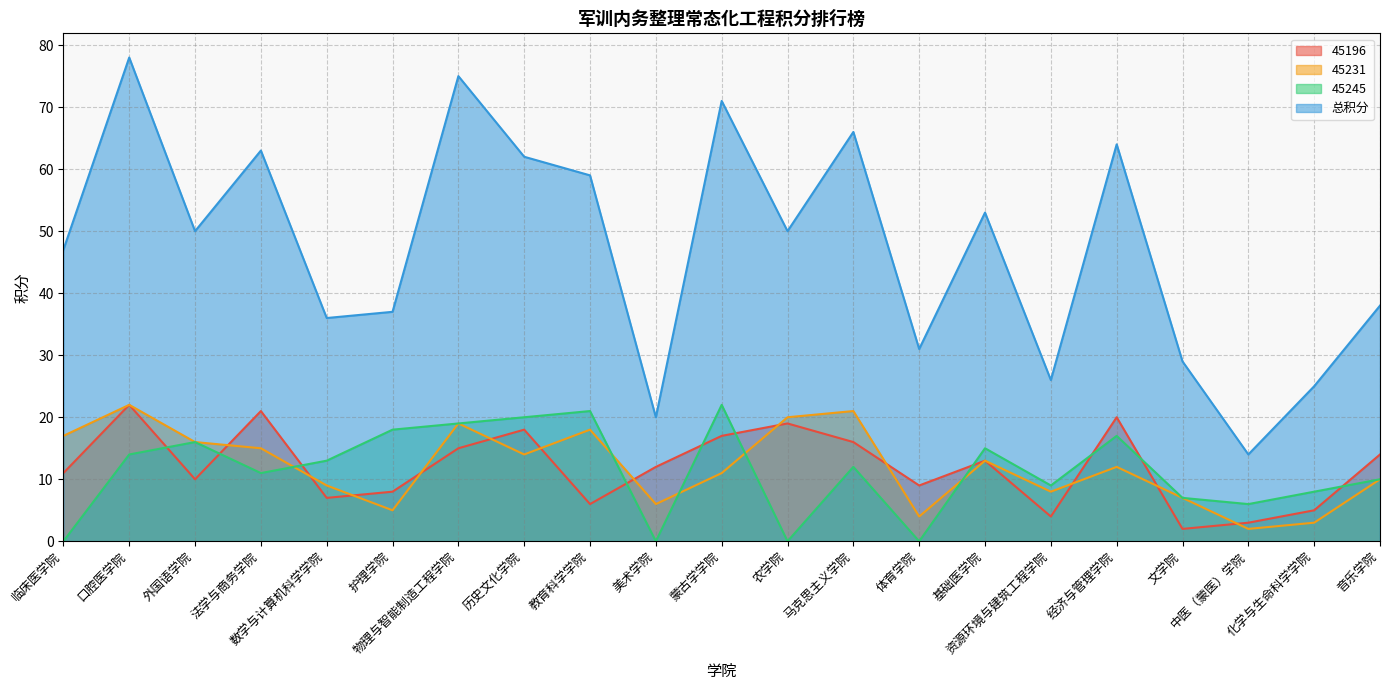

Where is the first local minimum for 45196?

外国语学院